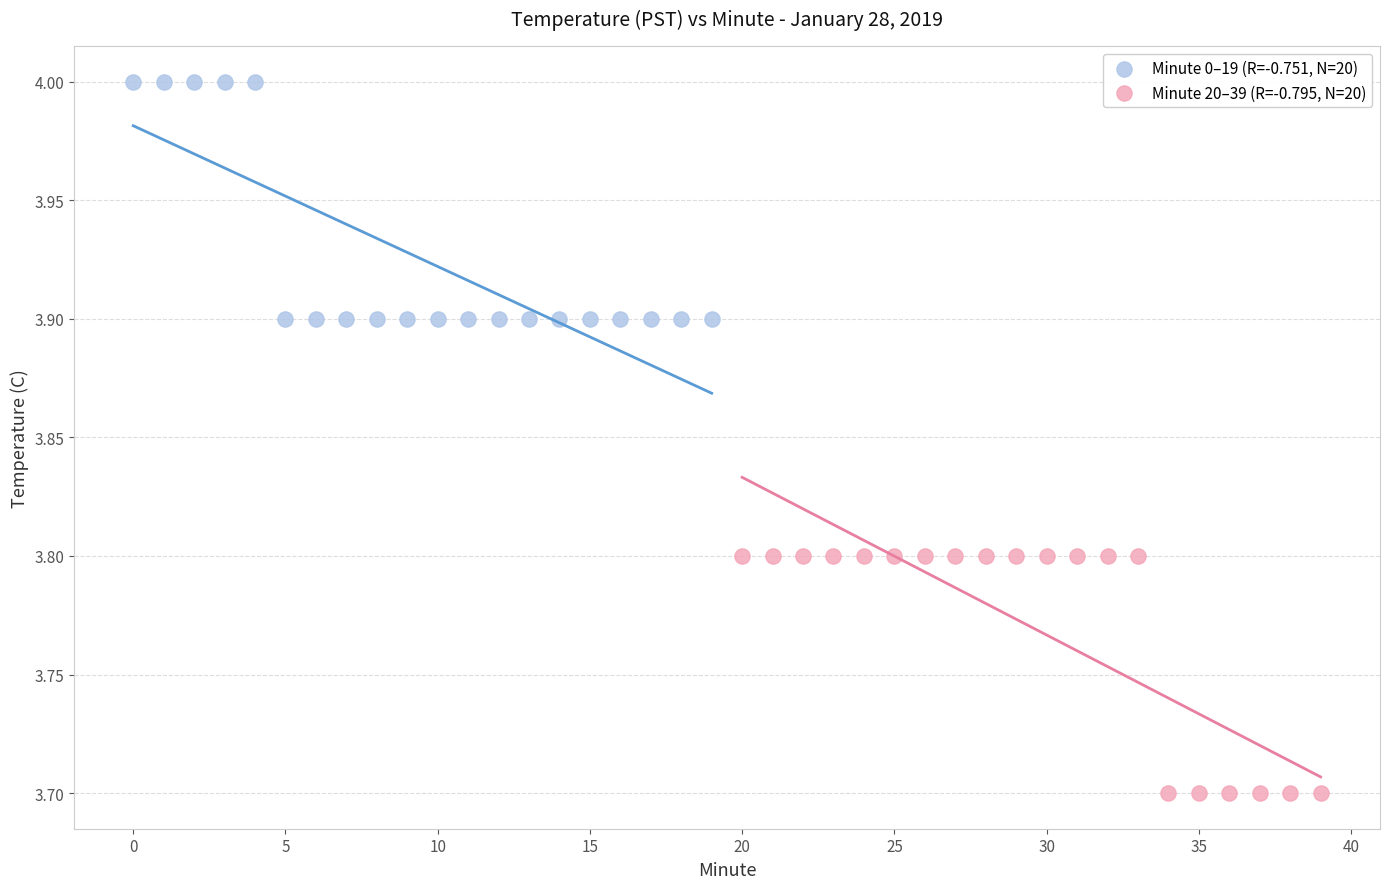

Which series reaches the maximum Y coordinate?

Minute 0–19 (R=-0.751, N=20)